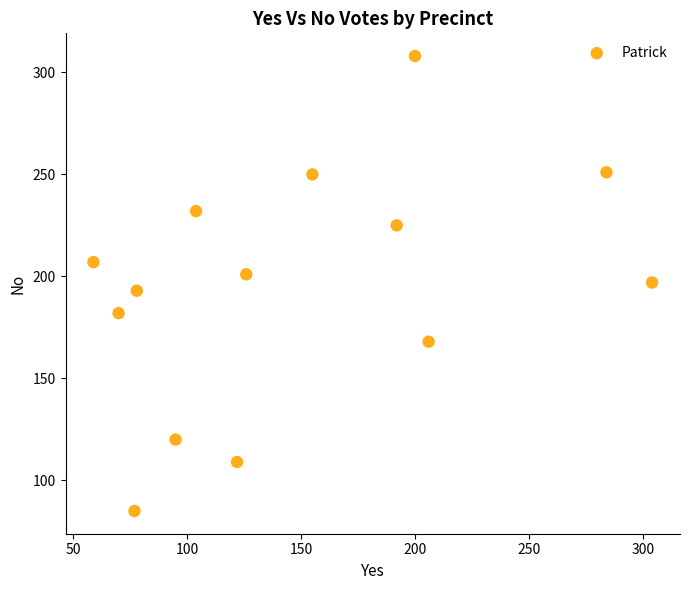

What is the range of X values (max minus min)?

245